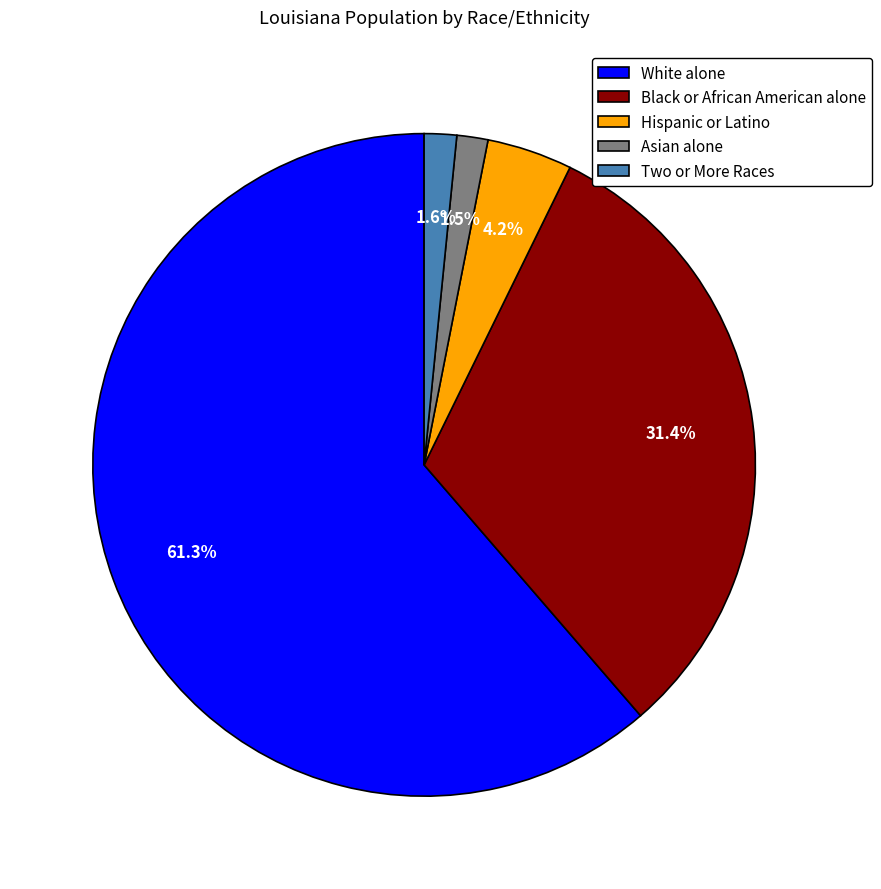

Does Black or African American alone represent more than half of the total?

No